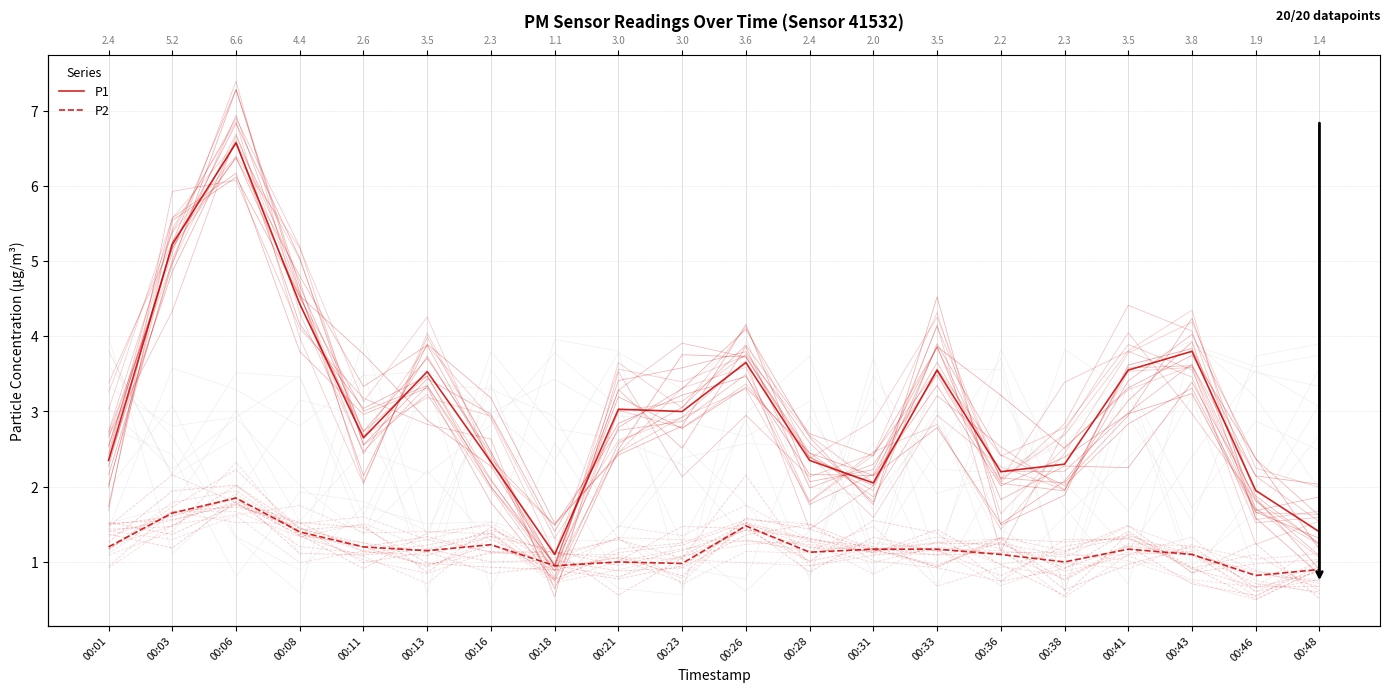

Read the P1 value at 00:23.

3.0